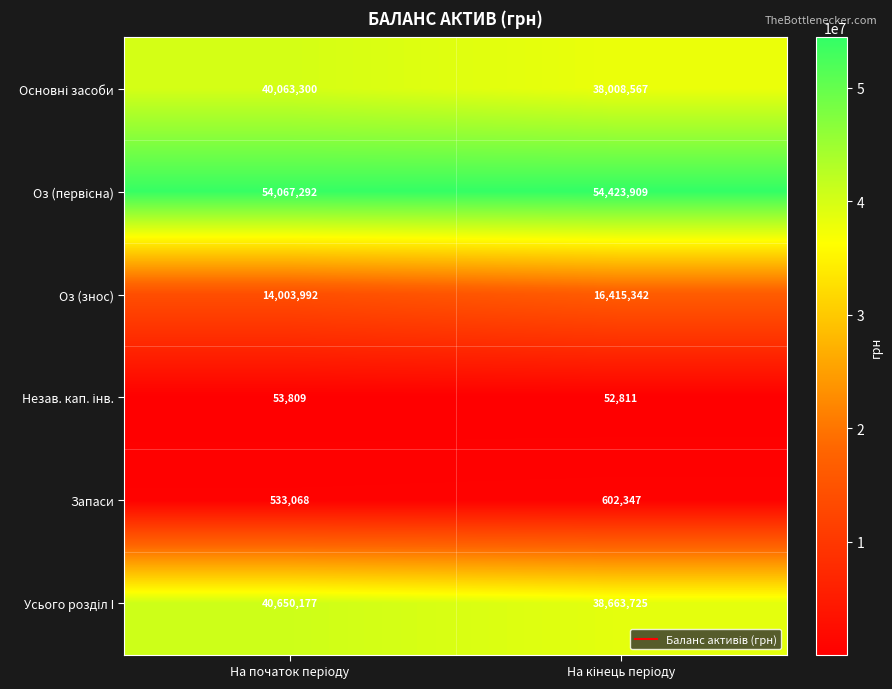

What is the sum of all Оз (знос) values?

30419334